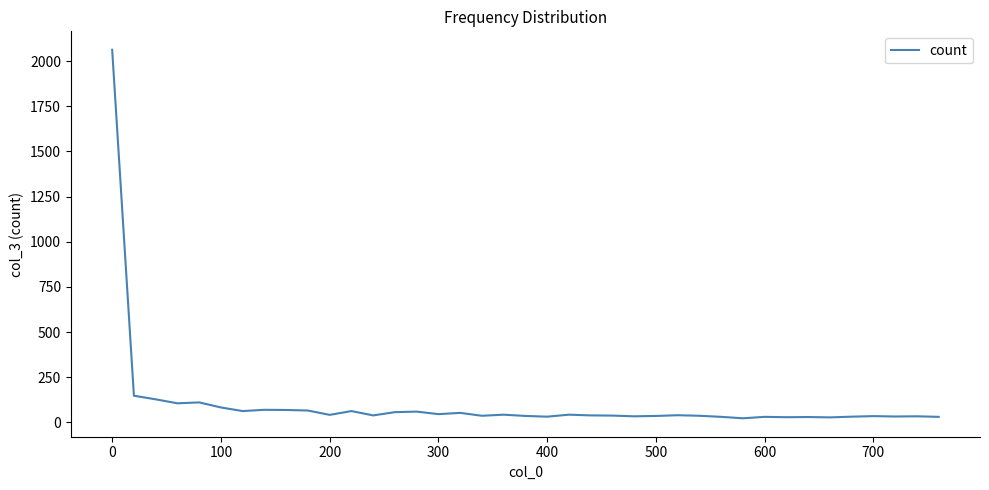

What is the maximum value shown in the chart?

2063